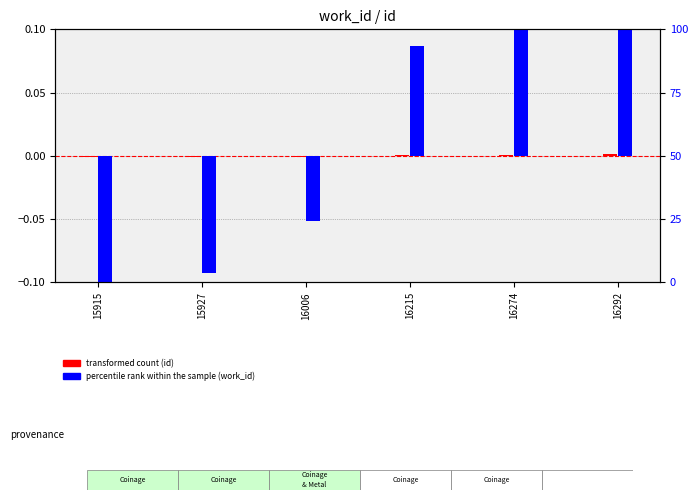

At which label is percentile rank within the sample (work_id) closest to 0?

16006